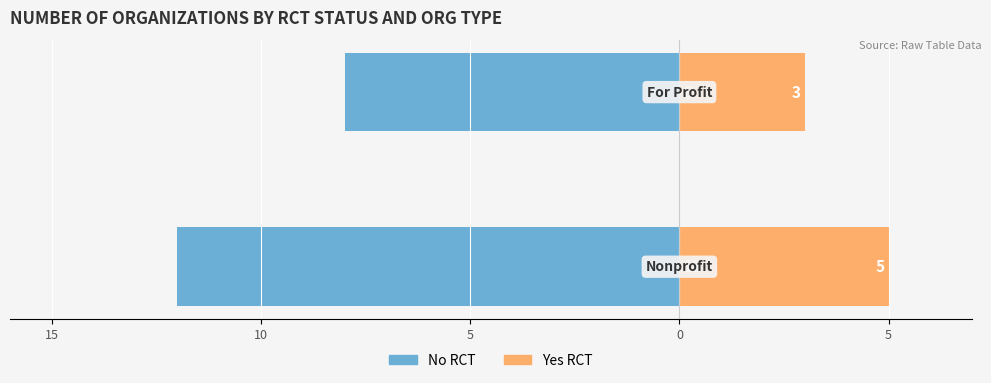

Reading left to right, list all the values displayed in this chart.

No RCT: -12	-8
Yes RCT: 5	3